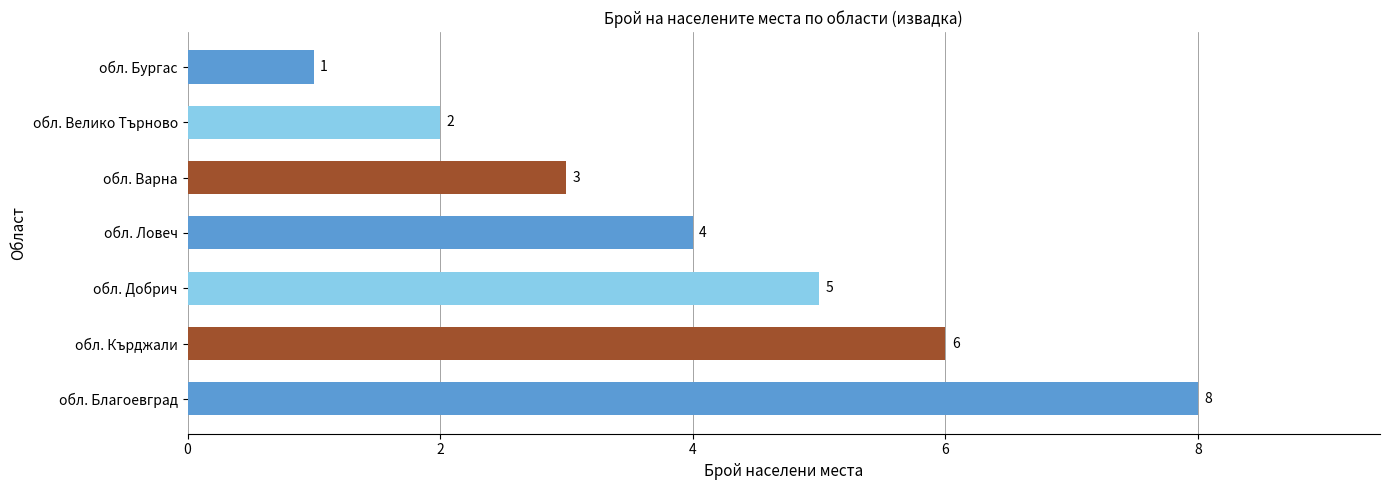

Reading bottom to top, what are all the values shown in this chart?

8	6	5	4	3	2	1